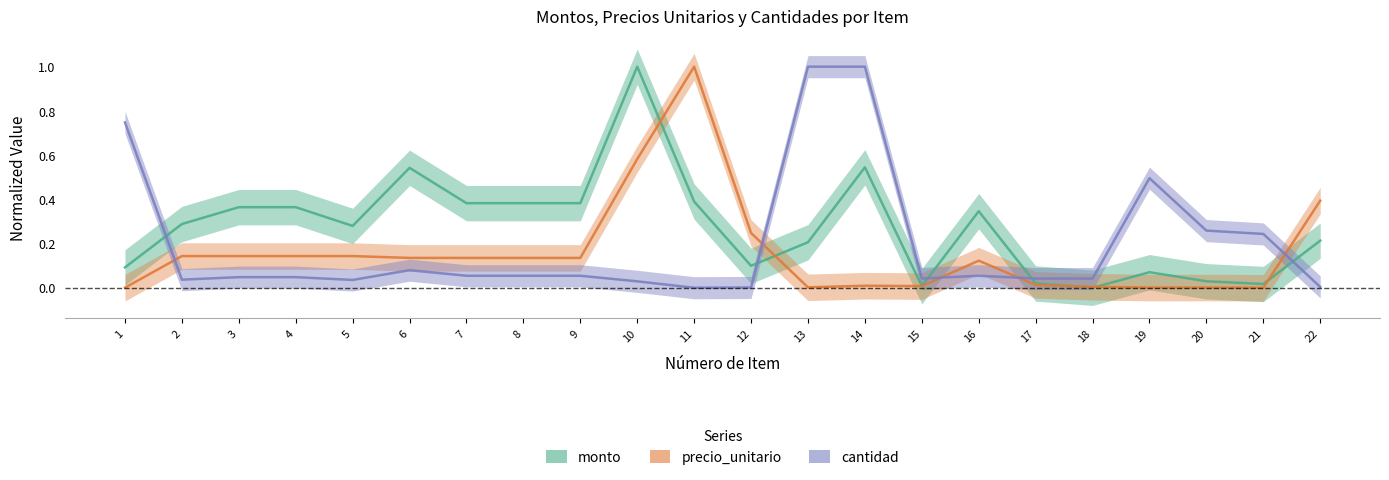

At 8, list the series in order from smallest to largest.

cantidad, precio_unitario, monto